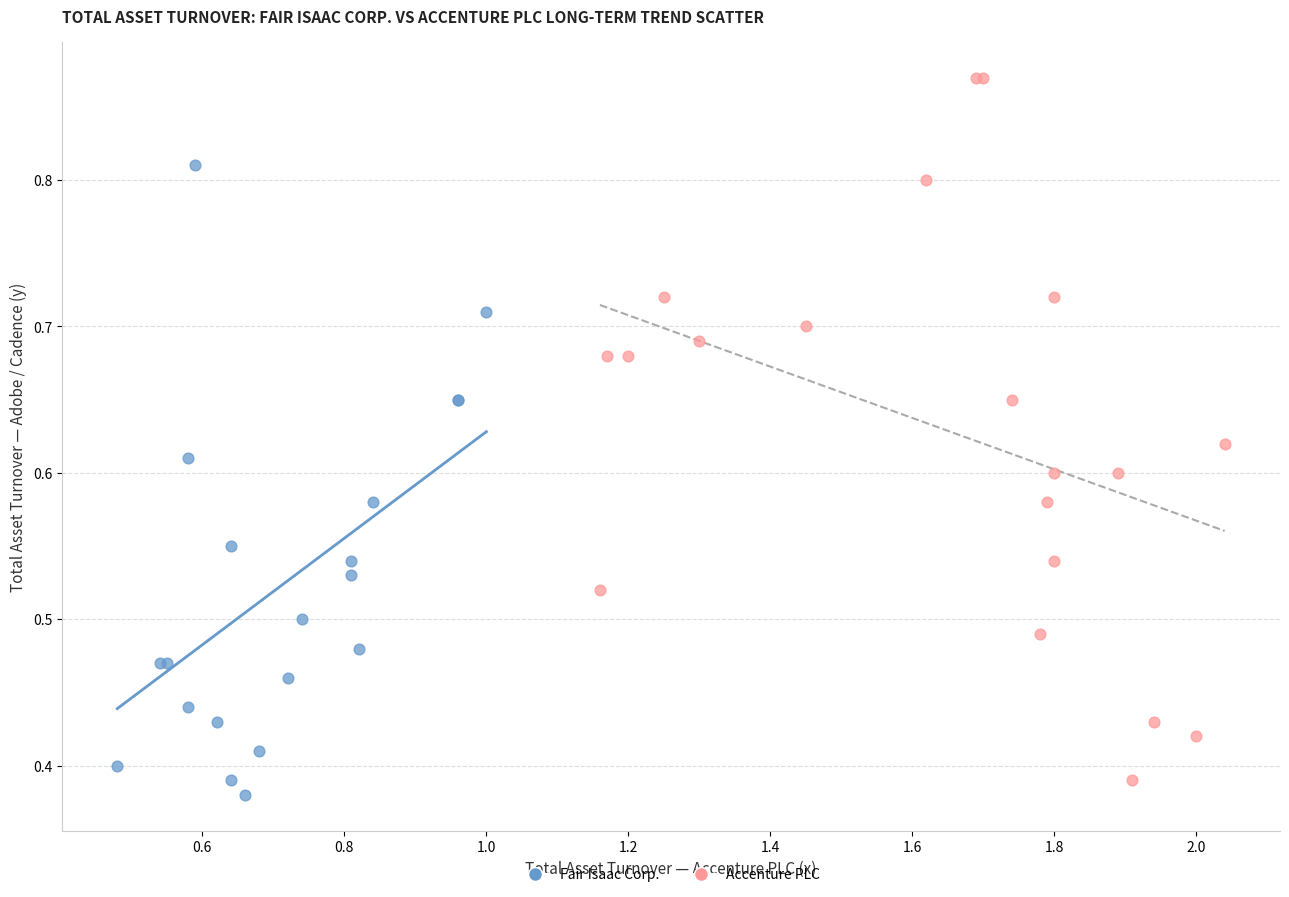

Which series reaches the maximum Y coordinate?

Accenture PLC